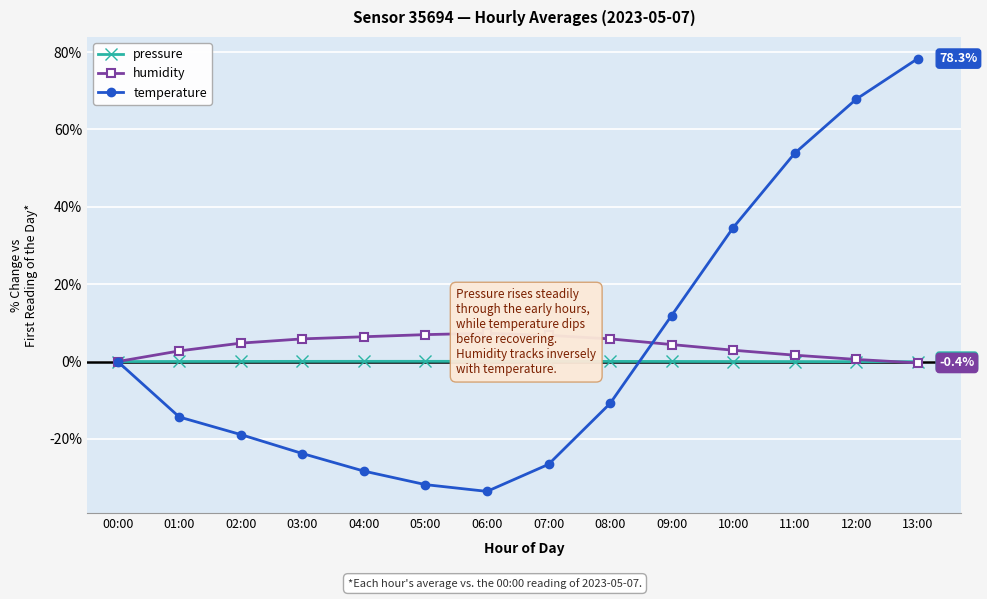

What are all the series names shown in the legend?

pressure, humidity, temperature